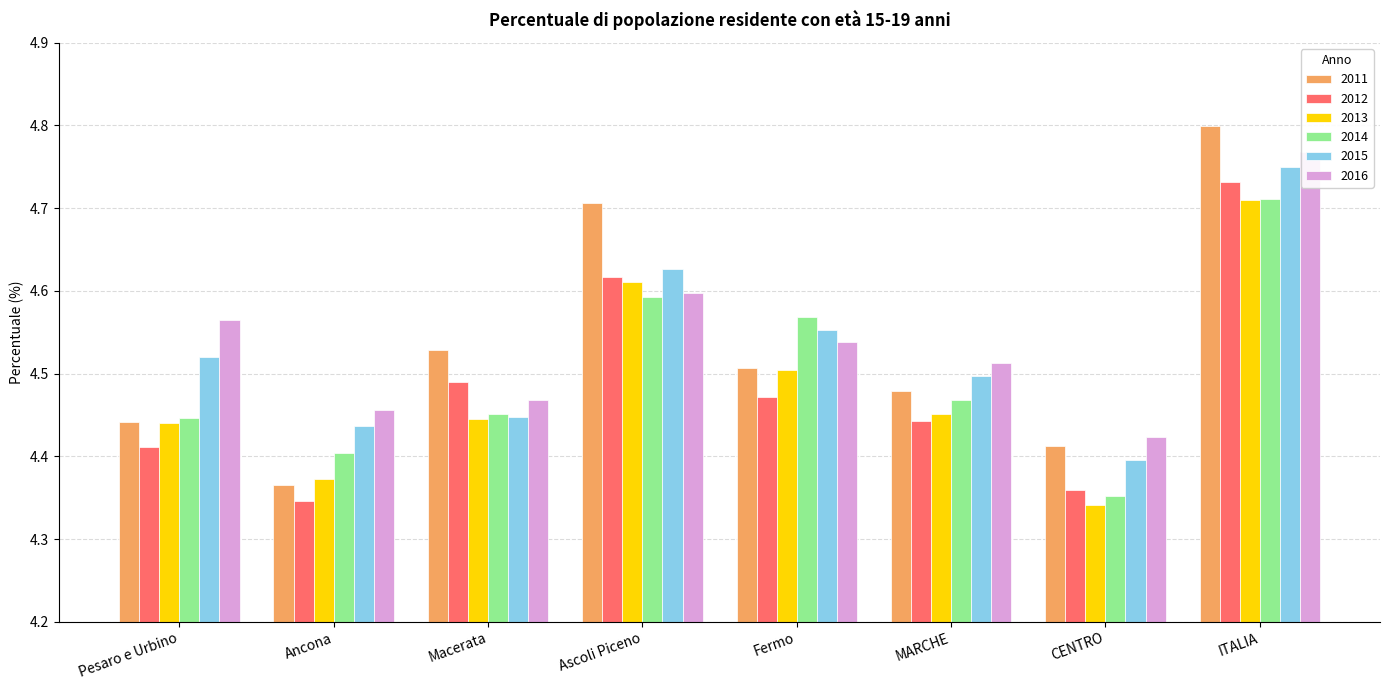

How many bars are there in total?

48